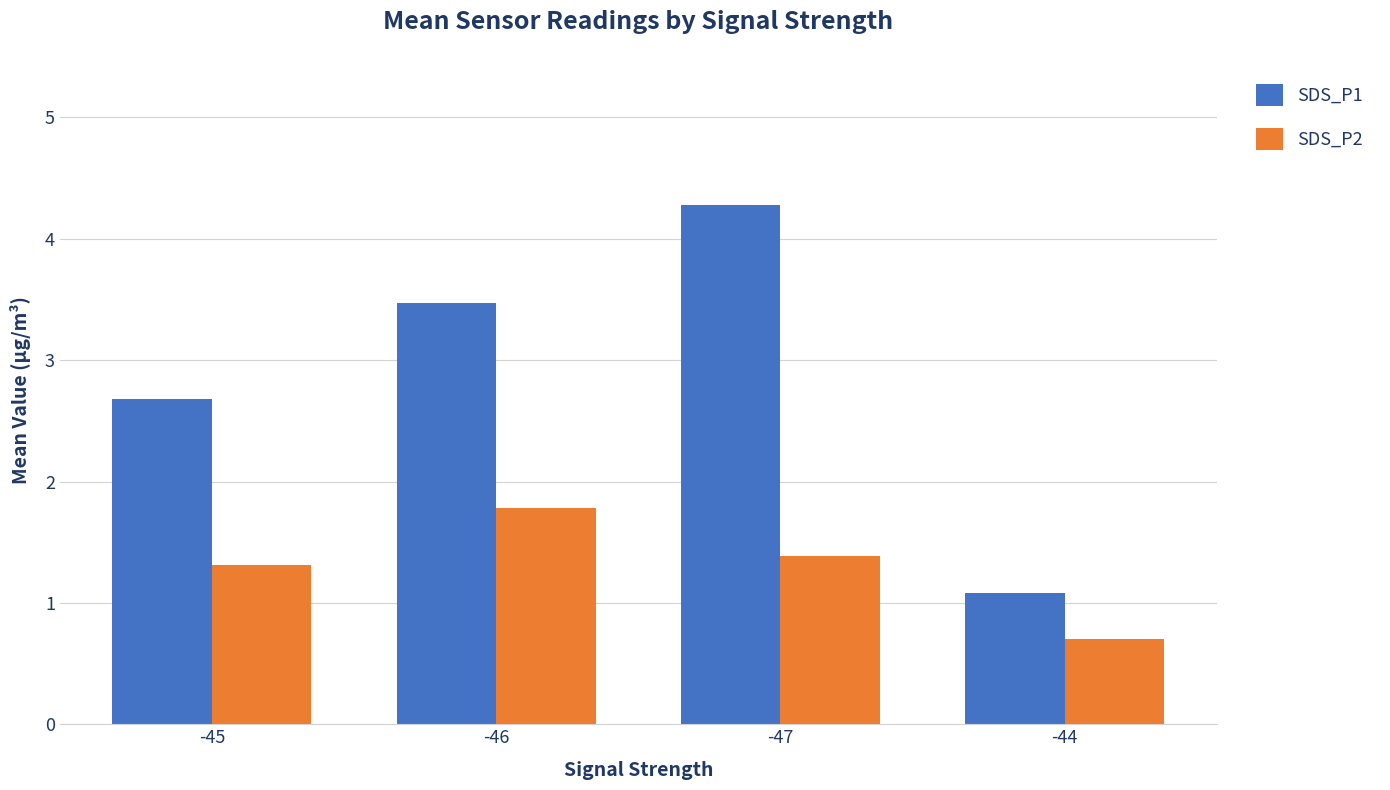

At which category is the sum across all series the highest?

-47